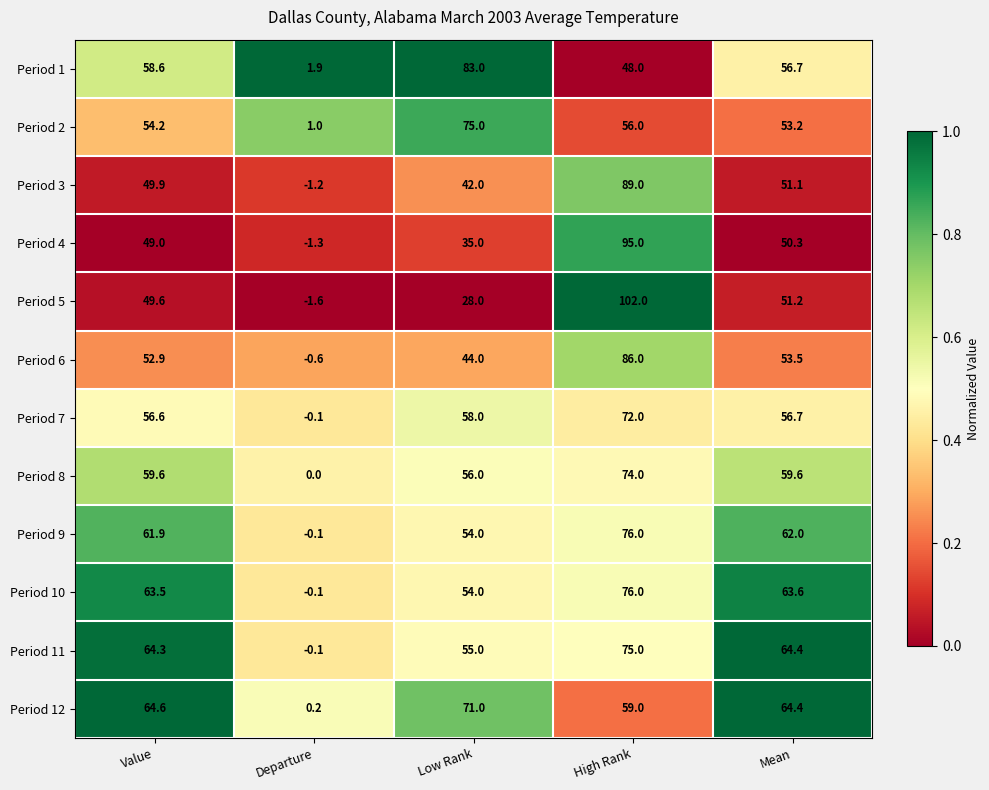

What is the highest value of the Period 4 series?

95.0